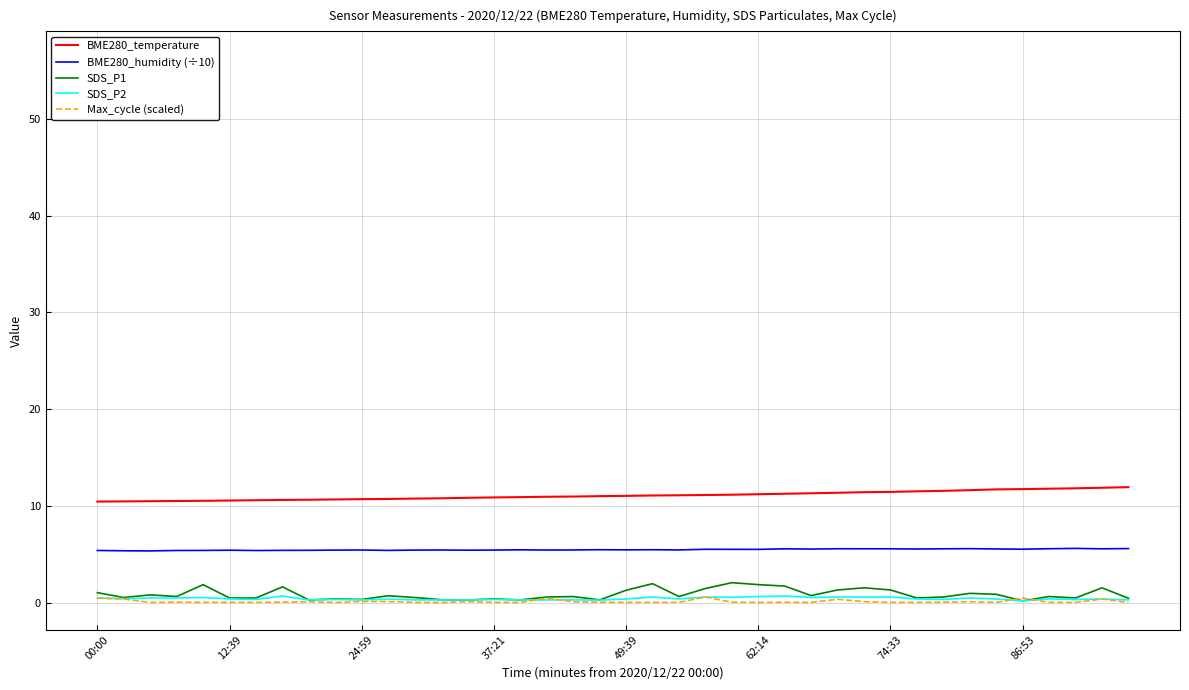

True or false: BME280_humidity (÷10) and SDS_P1 intersect in this chart.

False